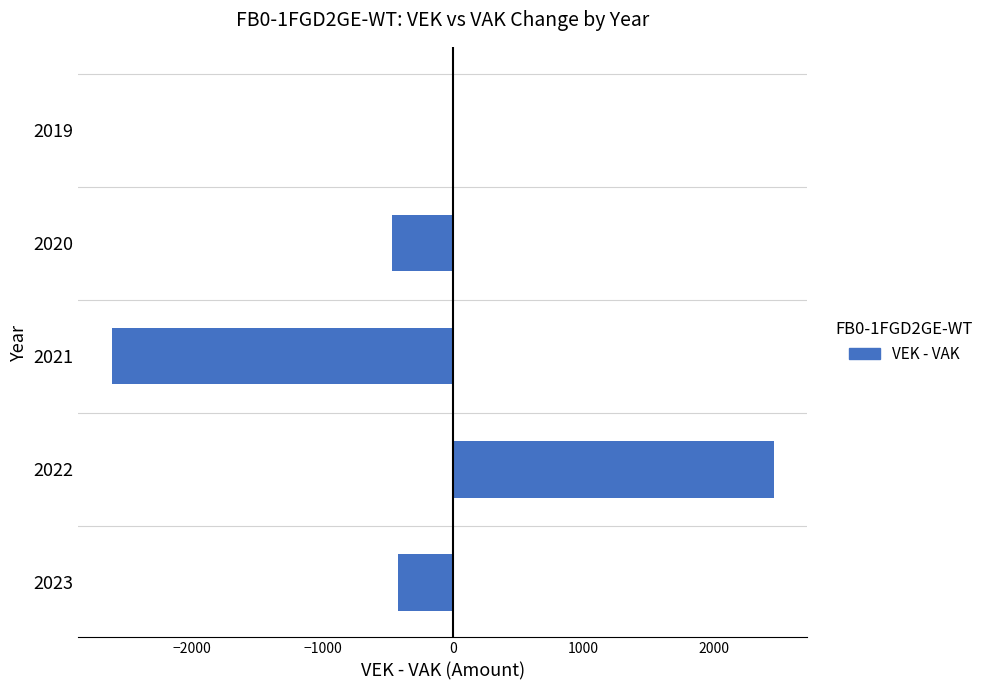

What is the greatest value displayed?

2463